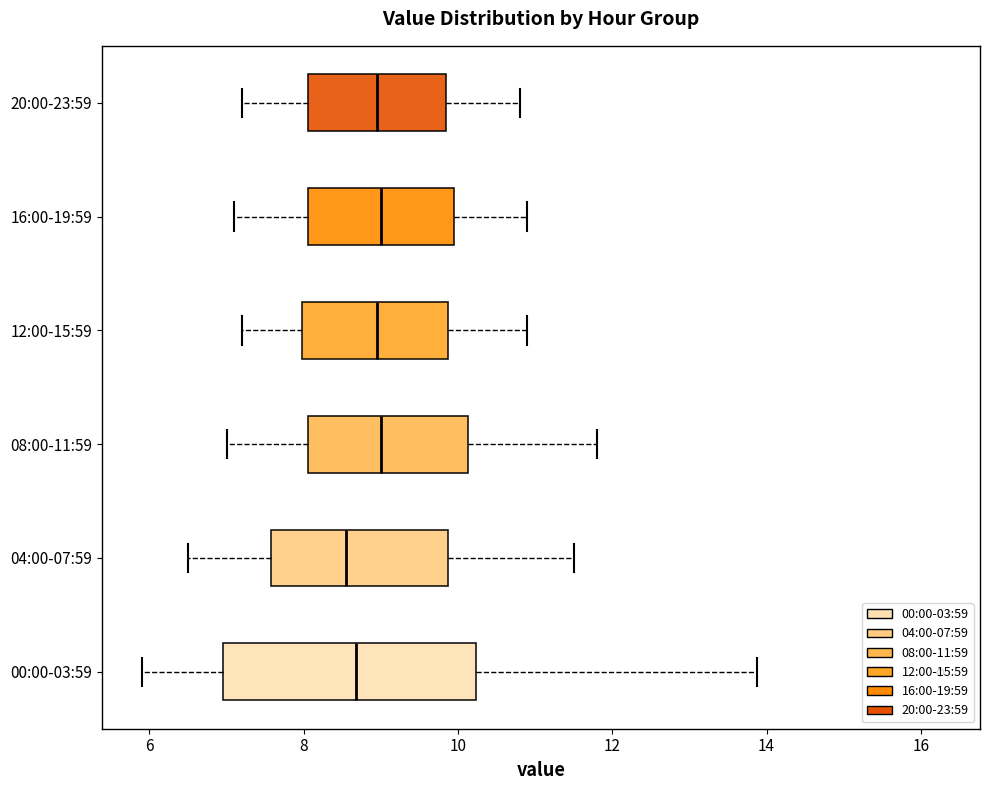

Reading bottom to top, transcribe this box plot: for each box, give where its median line is, the range the box spans, and where its two whiskers end, as read against the x-axis. The values are not printed on the chart, so give them approximately, as read against the axis.

00:00-03:59: median 8.6, box 7.0 to 10.2, whiskers 6.0 to 13.8
04:00-07:59: median 8.6, box 7.6 to 9.8, whiskers 6.6 to 11.6
08:00-11:59: median 9.0, box 8.0 to 10.2, whiskers 7.0 to 11.8
12:00-15:59: median 9.0, box 8.0 to 9.8, whiskers 7.2 to 11.0
16:00-19:59: median 9.0, box 8.0 to 10.0, whiskers 7.2 to 11.0
20:00-23:59: median 9.0, box 8.0 to 9.8, whiskers 7.2 to 10.8